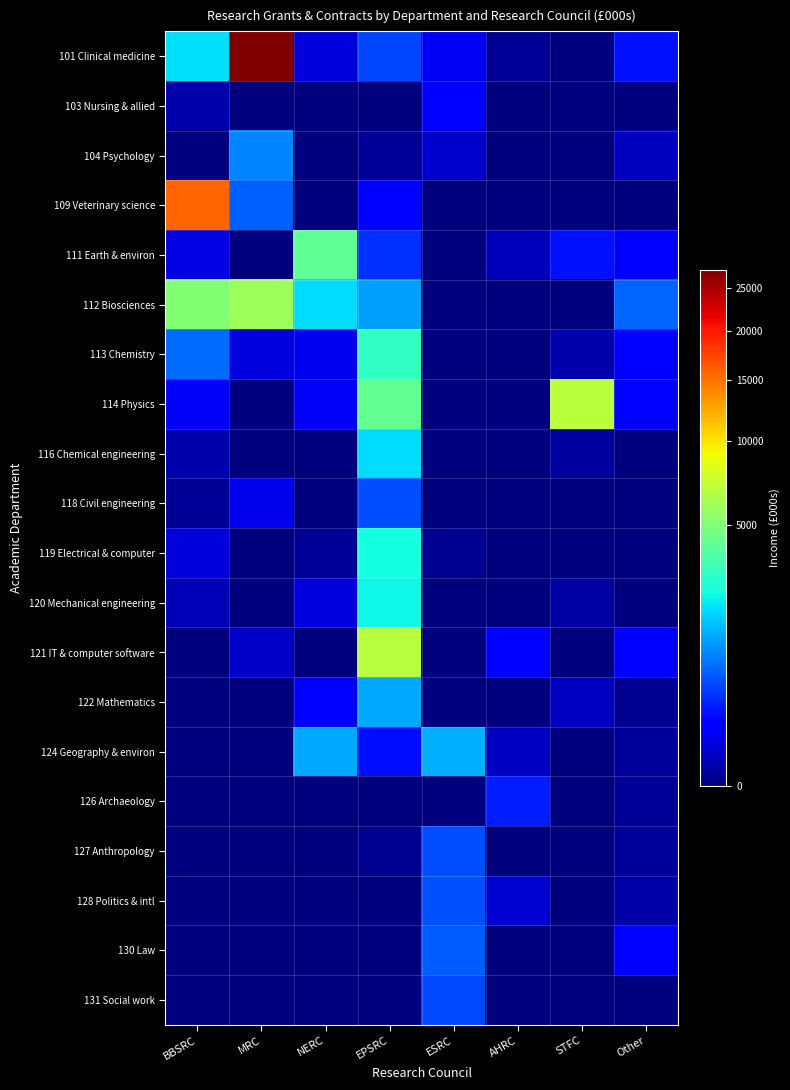

What is the difference between the highest and lowest values at BBSRC?

15730